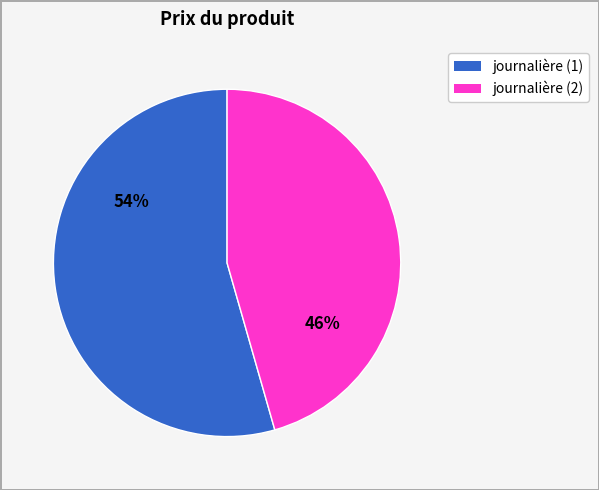

Does any single category account for the majority?

Yes